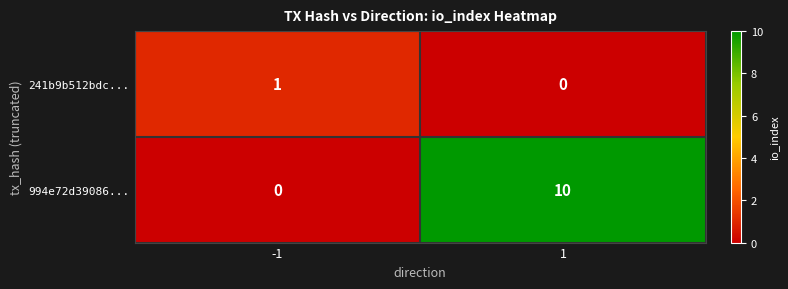

At which category does the chart reach its peak across all series?

1